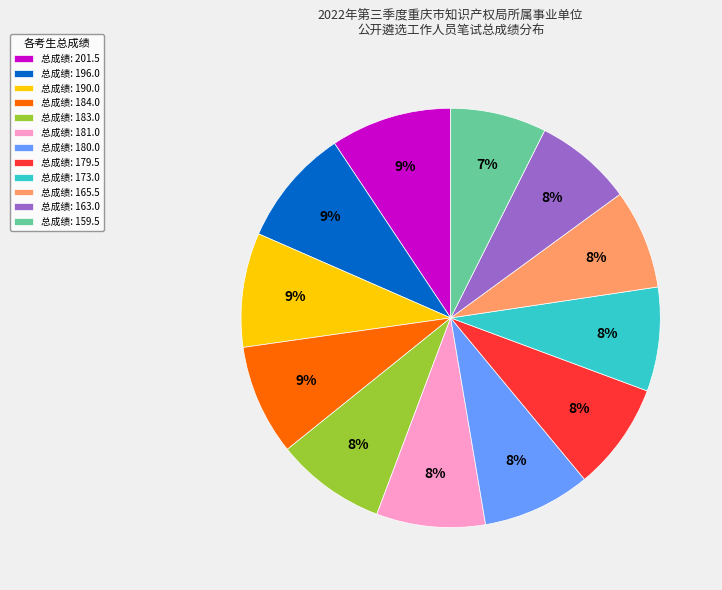

What is the ratio of the value at 总成绩: 181.0 to the value at 总成绩: 180.0?

1.0